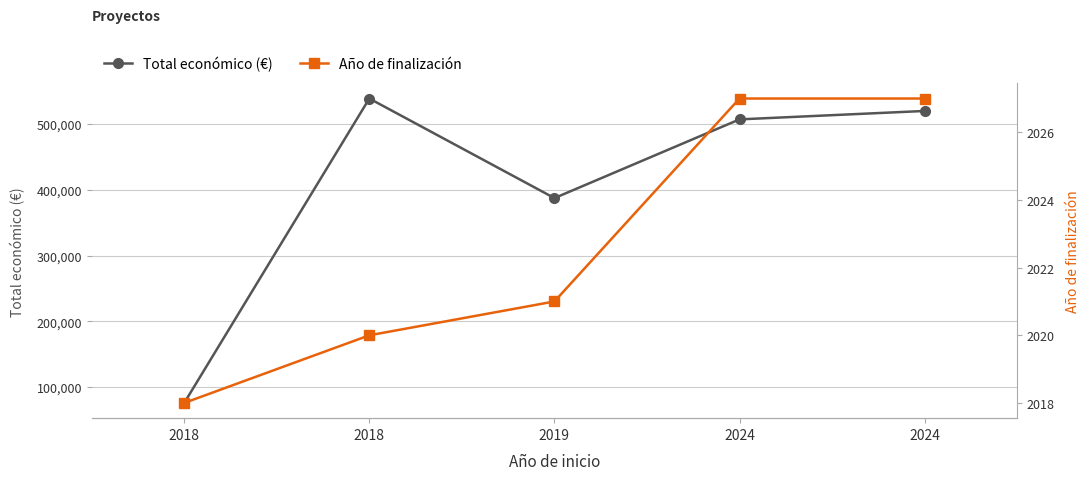

At which category does the chart reach its minimum across all series?

2018